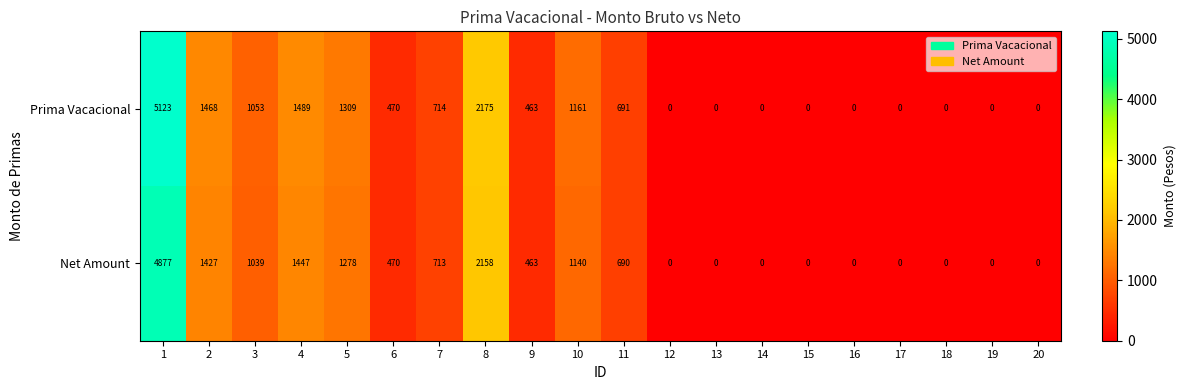

What is the total value across all series at 8?

4333